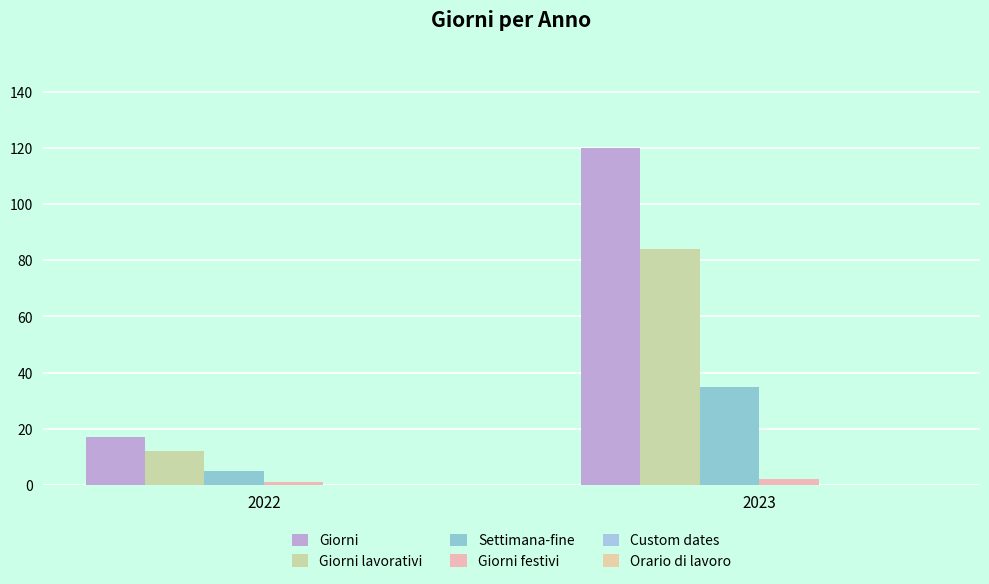

True or false: Giorni has a value of 8 at 2022.

False